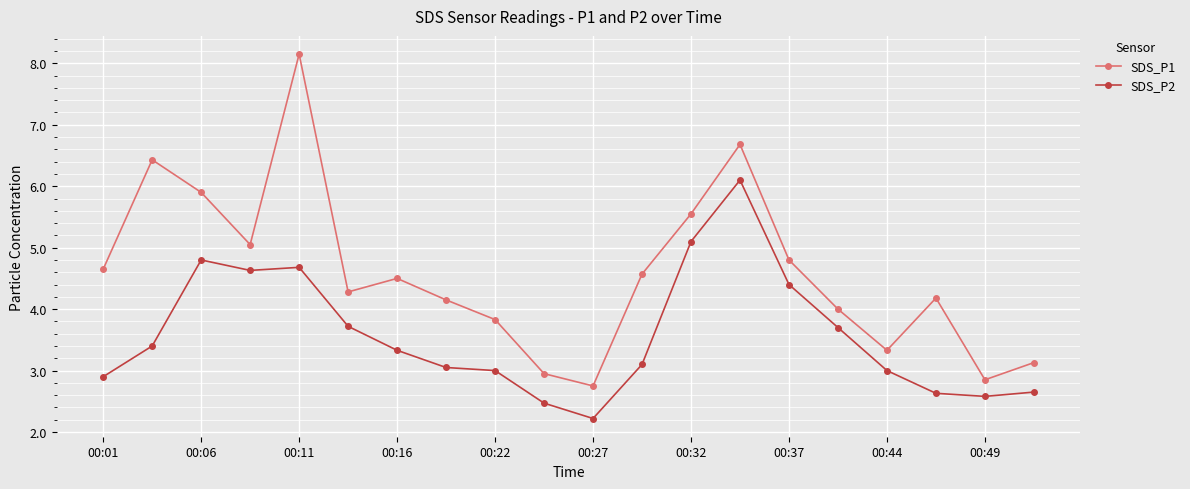

What is the sum of all SDS_P2 values?

71.5